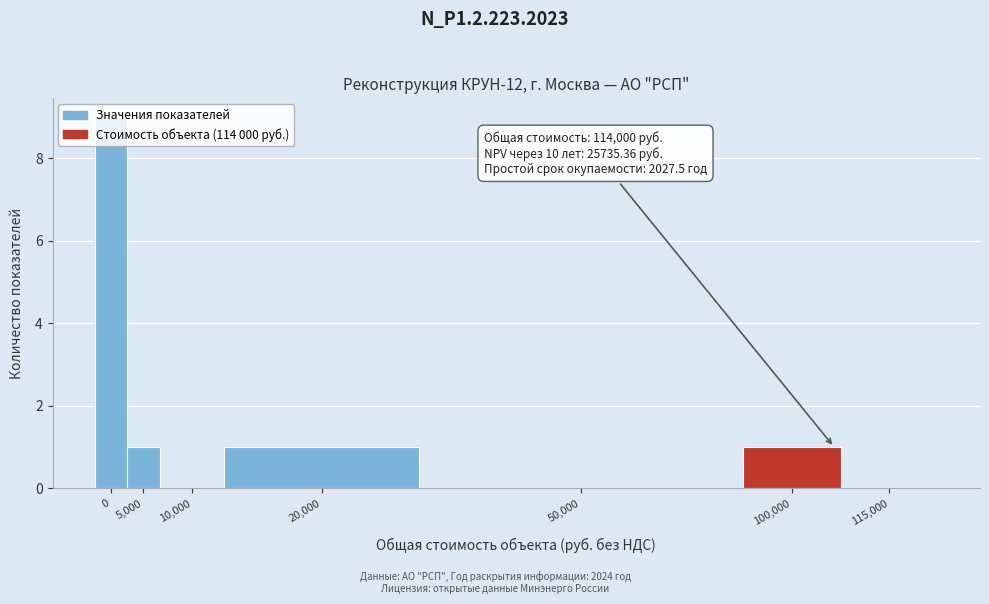

What is the greatest value displayed?

9